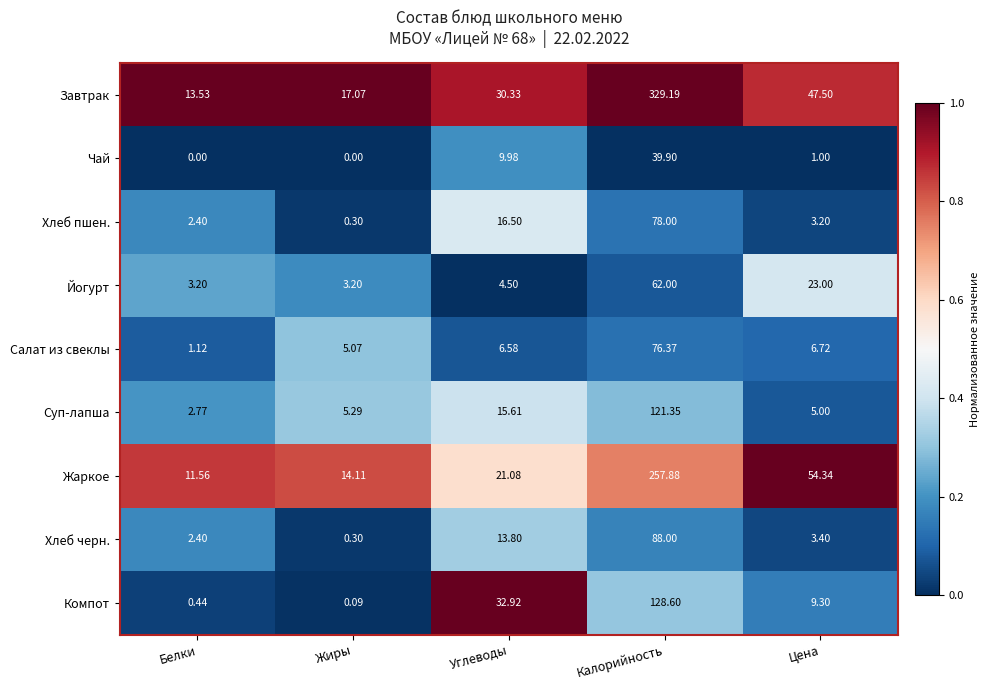

At which label is Компот closest to 64?

Углеводы